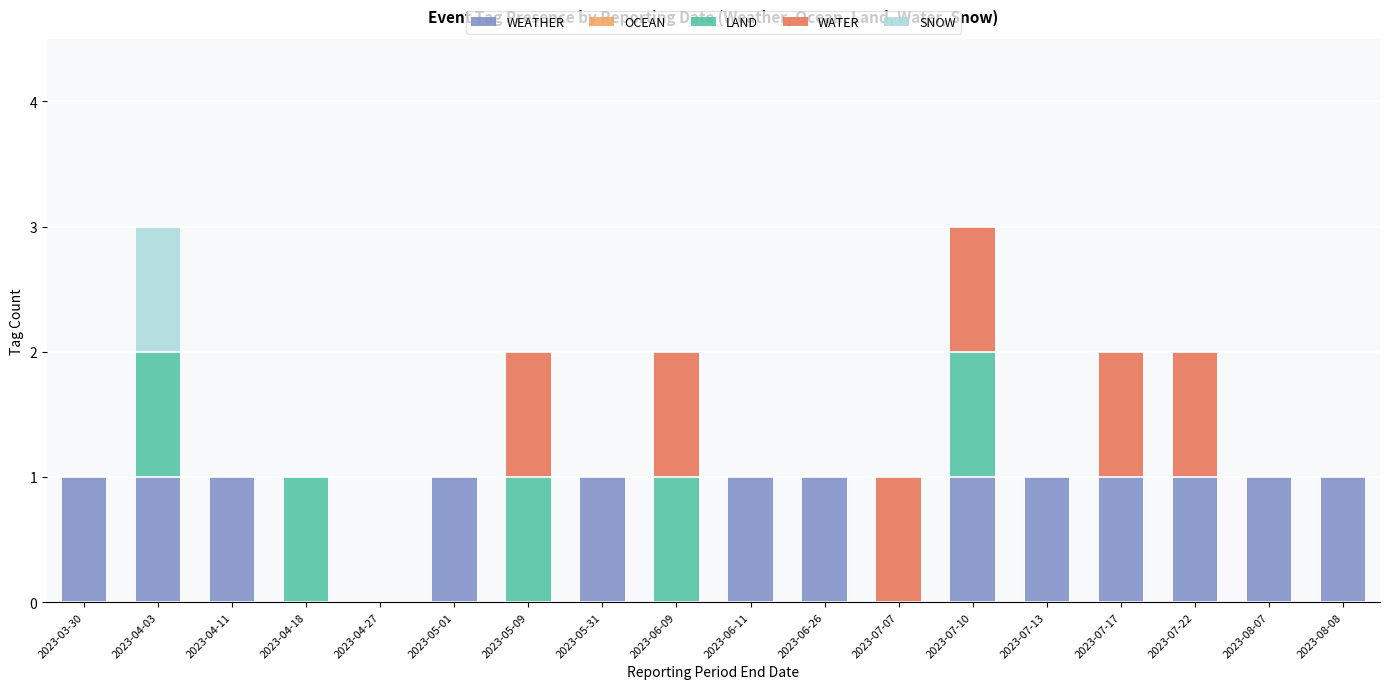

What is the sum of all WEATHER values?

13